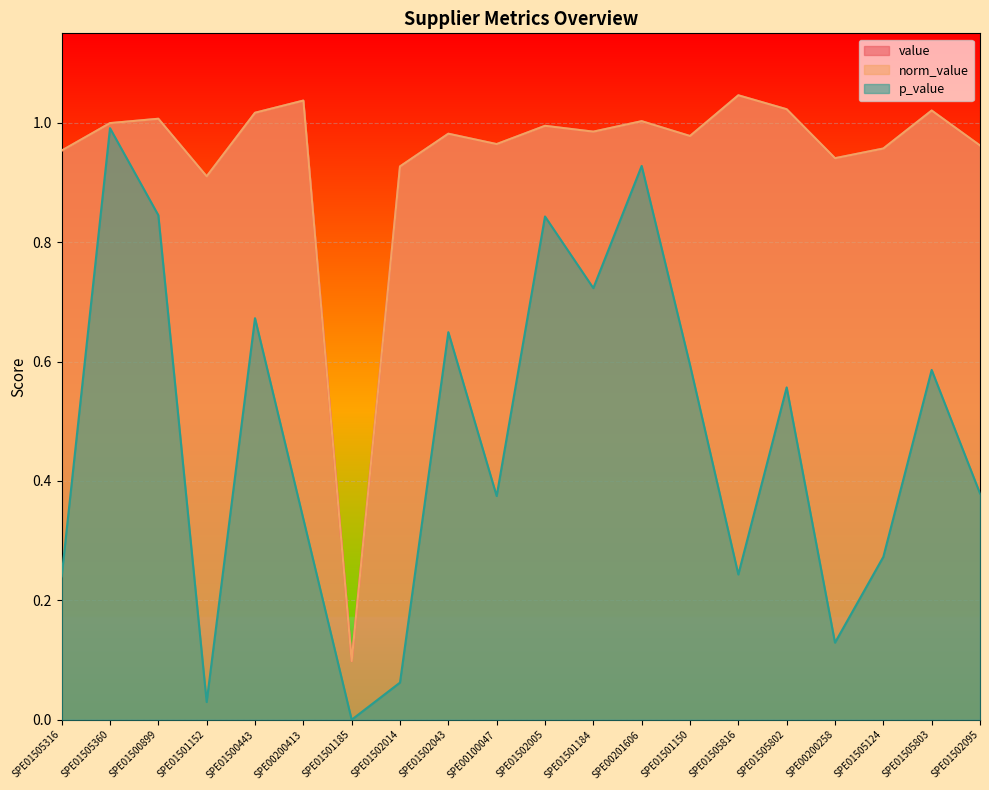

At which label does value reach its peak?

SPE01505816